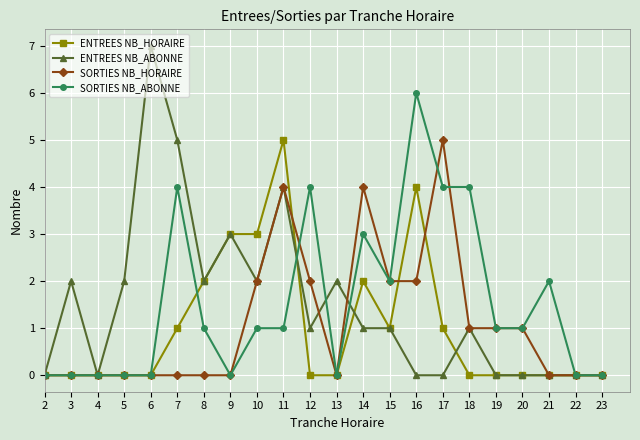

Is it true that ENTREES NB_HORAIRE equals -3 at 23?

False